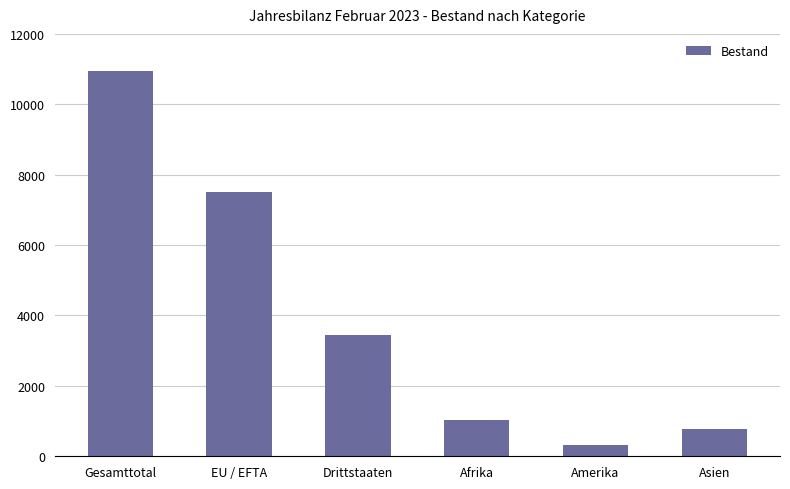

What is the greatest value displayed?

10957